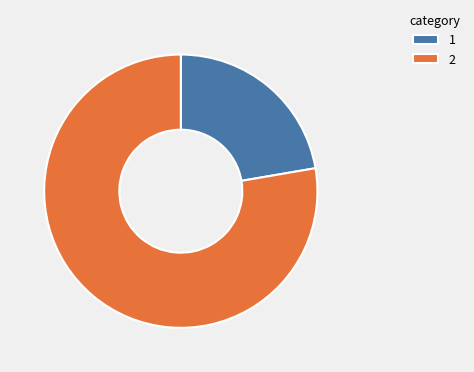

The 2 slice represents 64% of the pie. True or false?

False